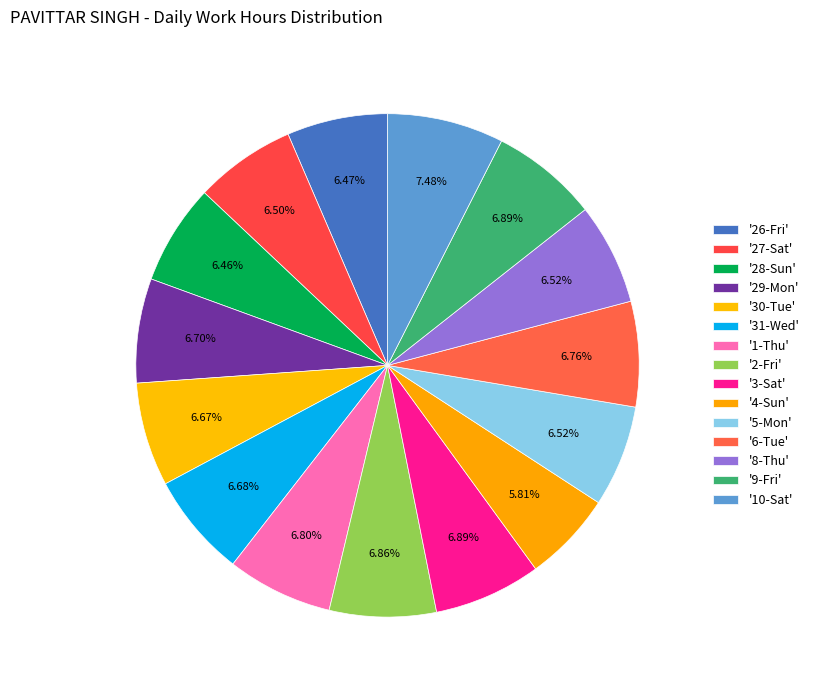

Is there any slice that represents more than half of the pie?

No